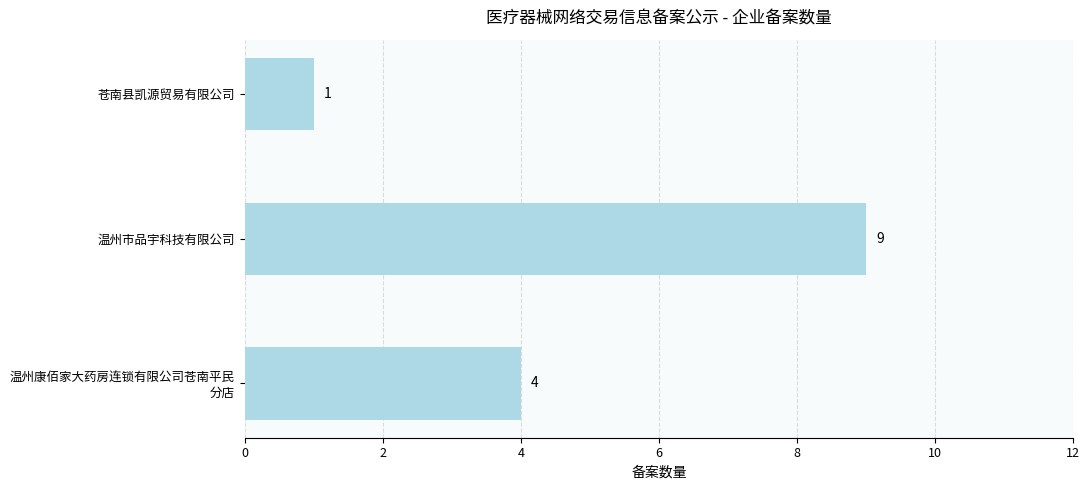

Reading bottom to top, list all the values displayed in this chart.

4	9	1